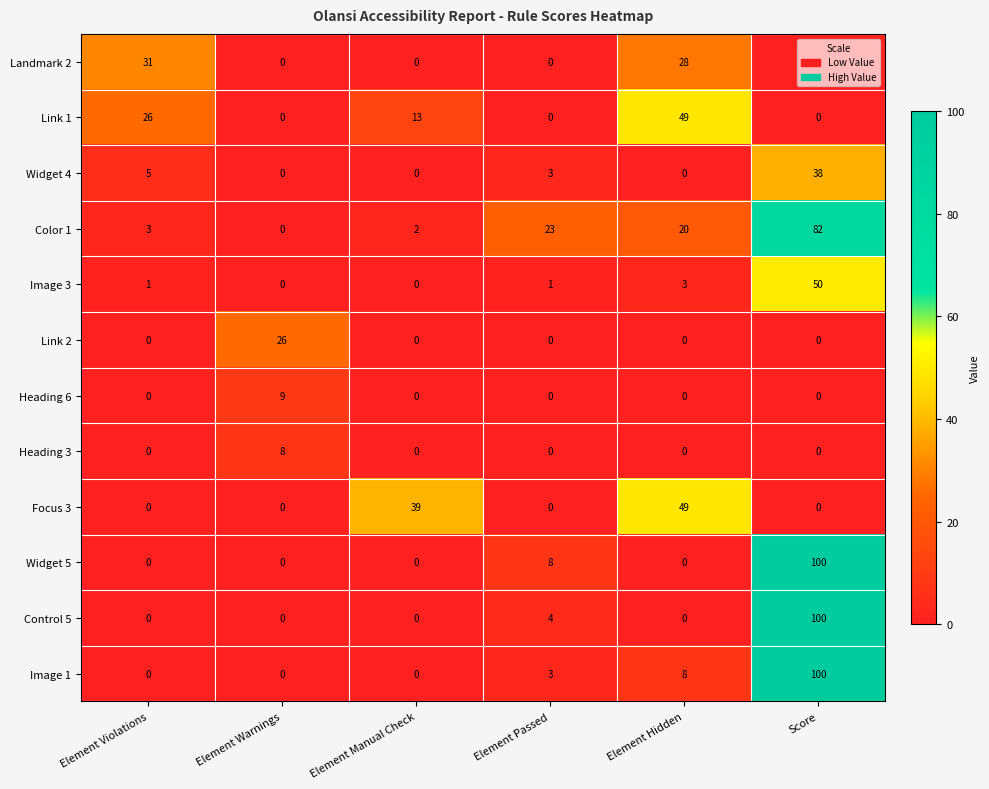

What is the difference between the highest and lowest values at Element Manual Check?

39